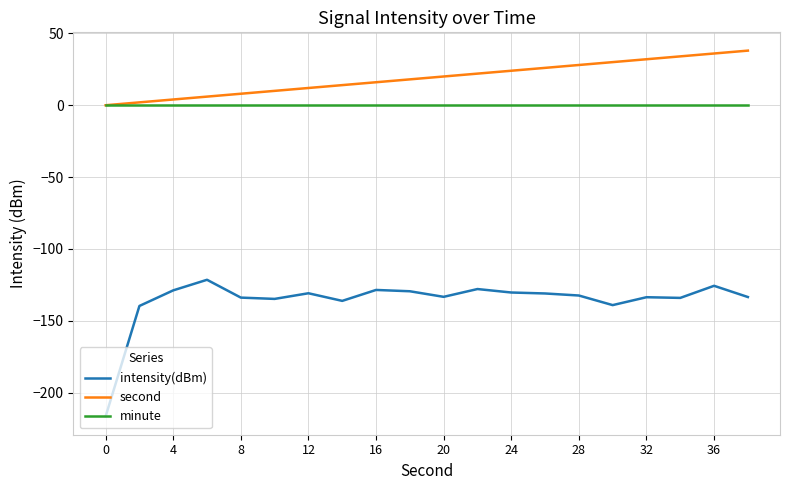

List the series in order of their peak value, highest first.

second, minute, intensity(dBm)